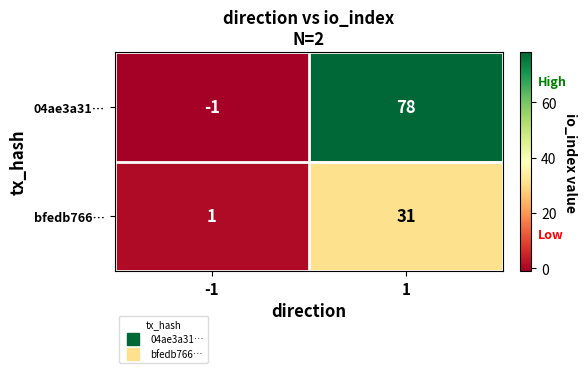

What is the sum of all 04ae3a31… values?

77